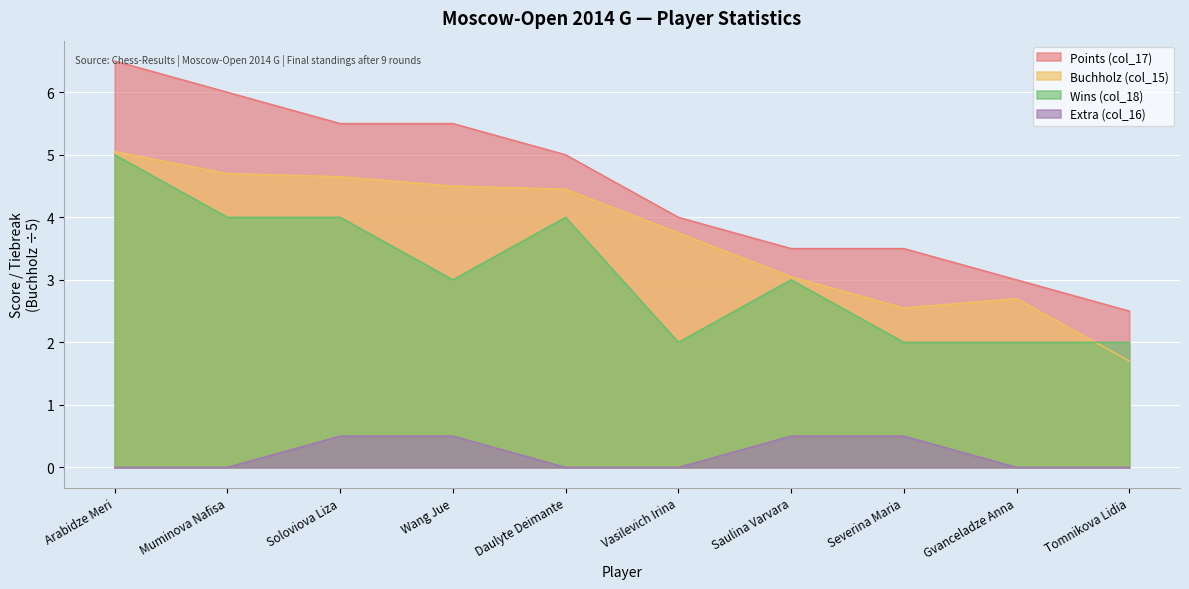

How many intersections are there between Buchholz (col_15) and Wins (col_18)?

1